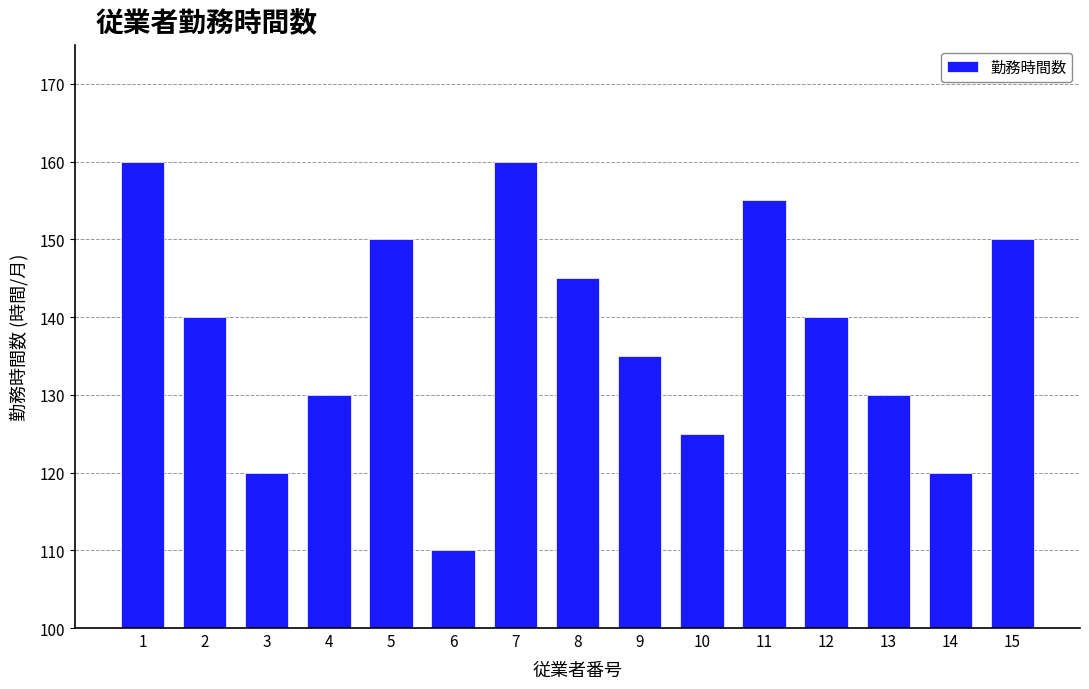

How many values are between 125 and 150?

9